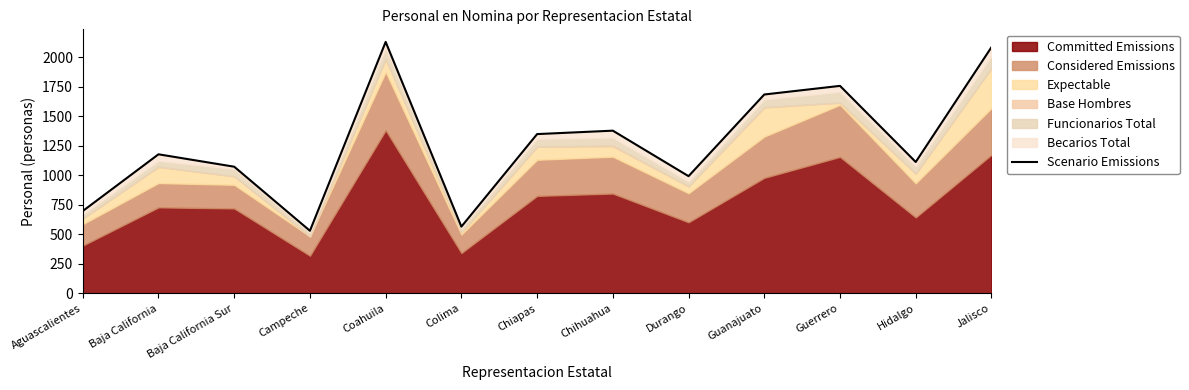

Between Hidalgo and Durango, which is larger?

Hidalgo